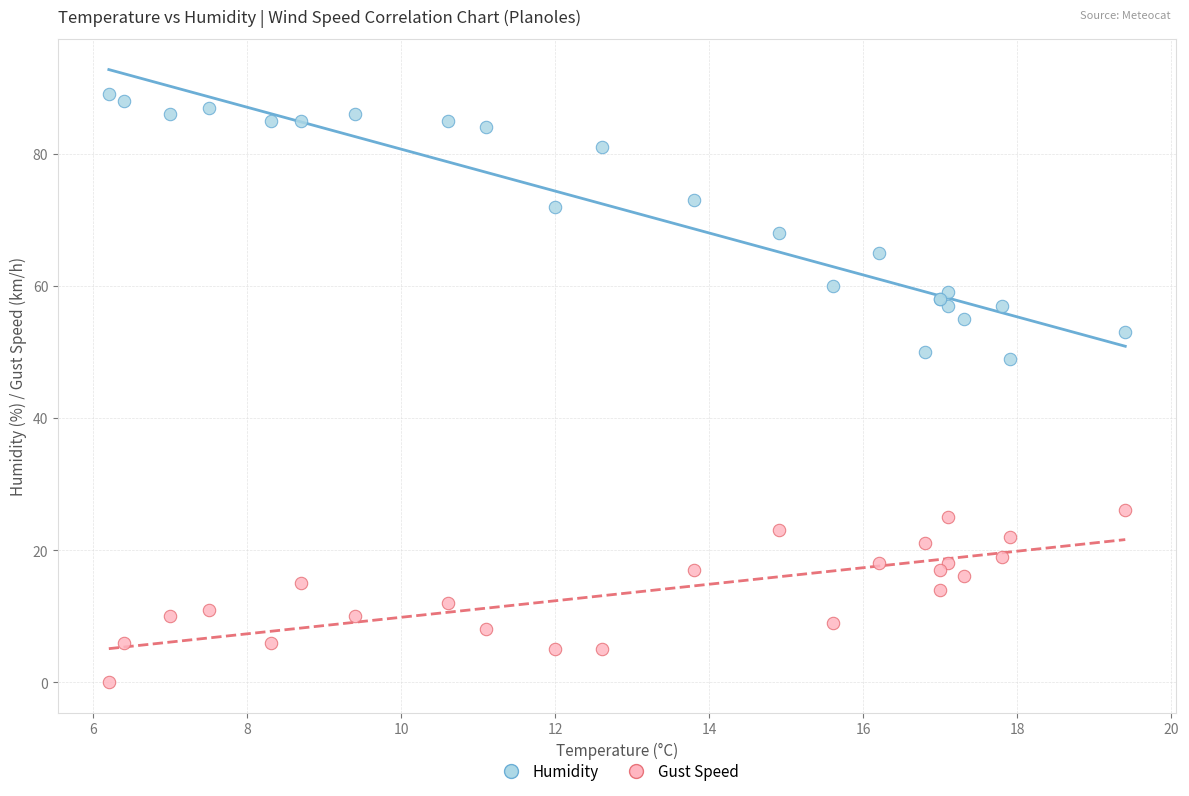

Which series contains the highest Y value?

Humidity